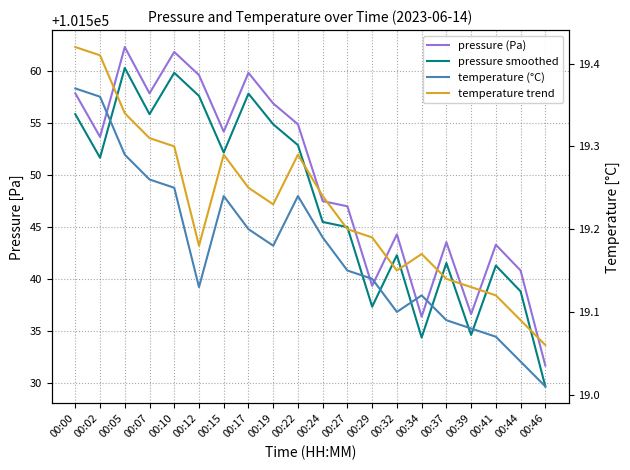

At which label is temperature (°C) closest to 19?

00:46